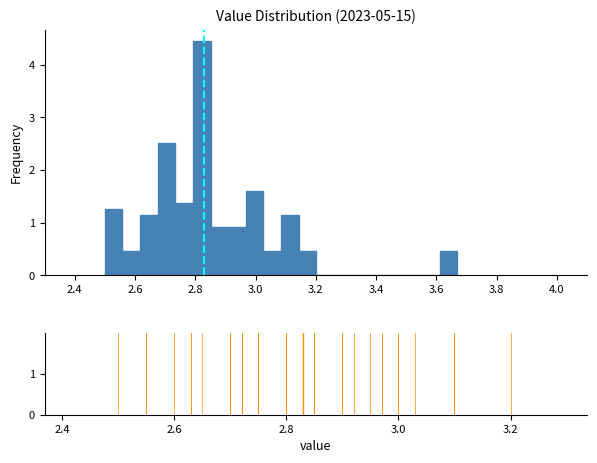

Around what value on the x-axis is the tallest bar? Give the approximate position of its centre, as read against the axis.

2.82